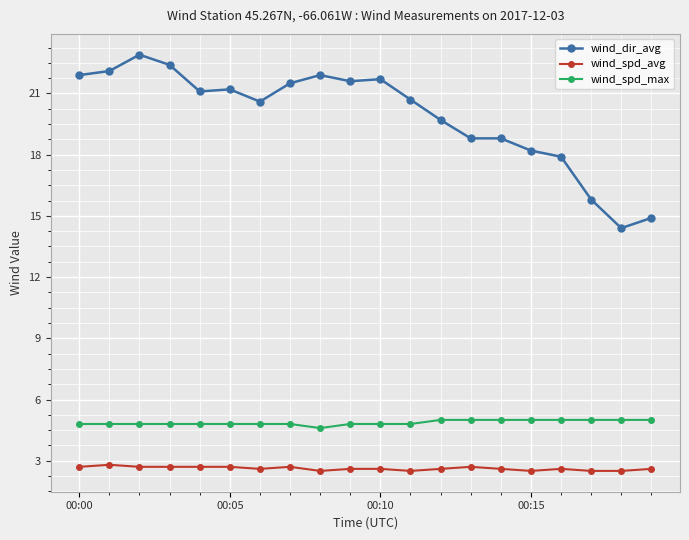

True or false: wind_spd_max and wind_dir_avg cross at least once.

False